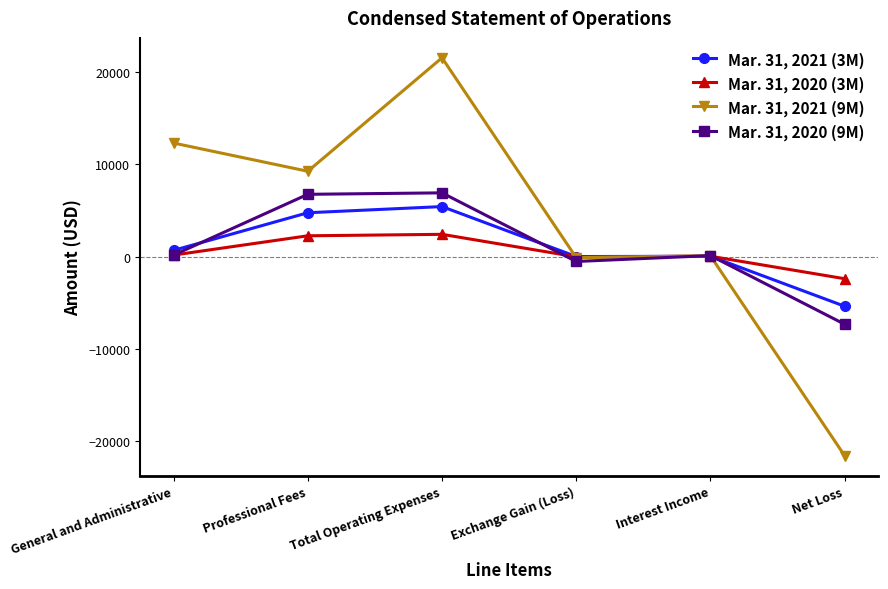

Does the chart have visible grid lines?

No